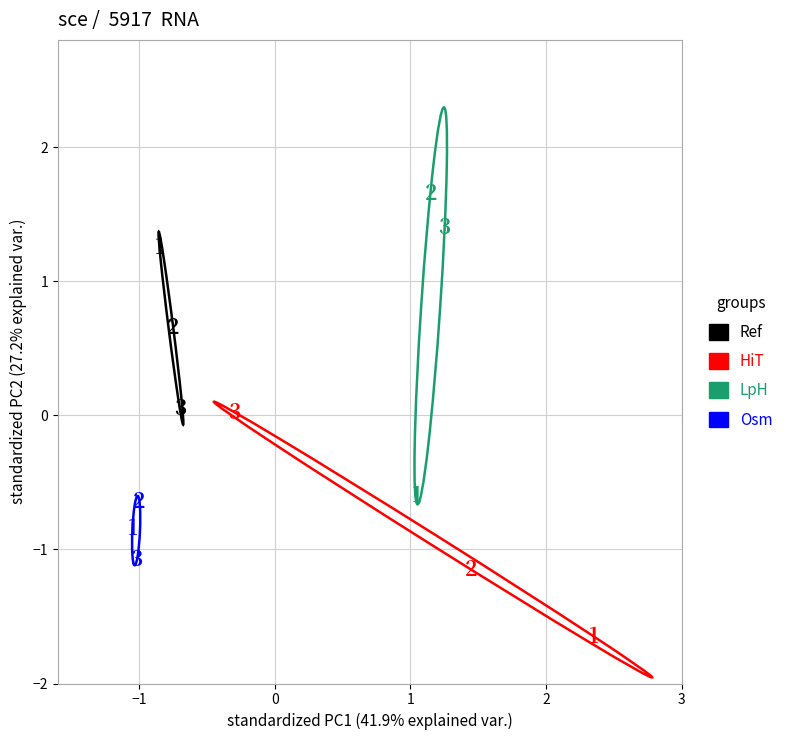

Which series contains the highest Y value?

LpH